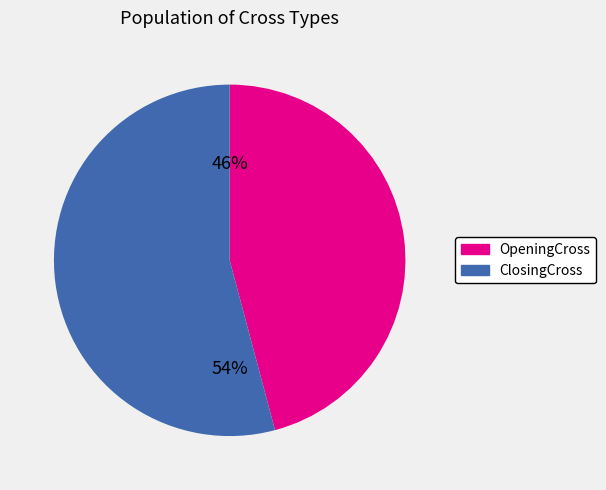

Is the sum of OpeningCross and ClosingCross greater than half?

Yes